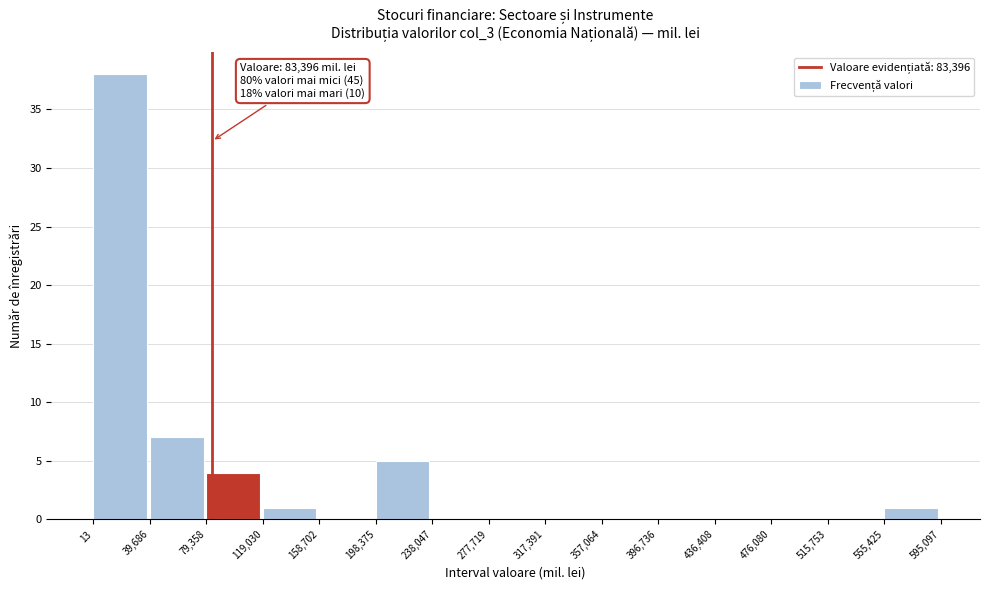

Which range on the x-axis has the tallest bar?

13 to 39,686